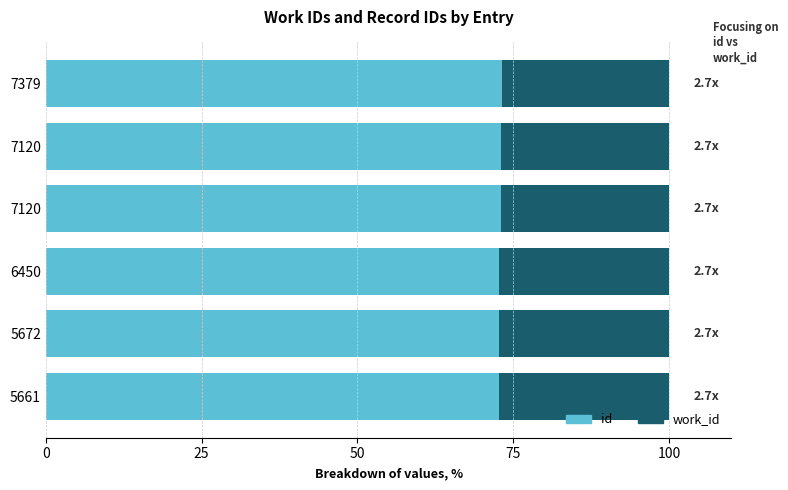

How many categories are shown in the chart?

6